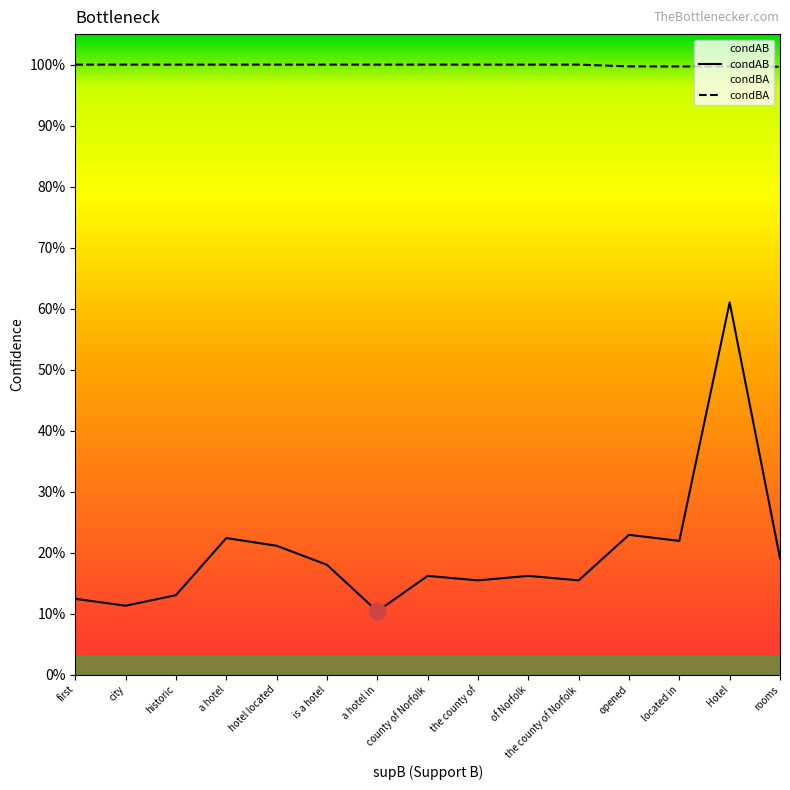

What is the approximate value of condAB at is a hotel?

0.2